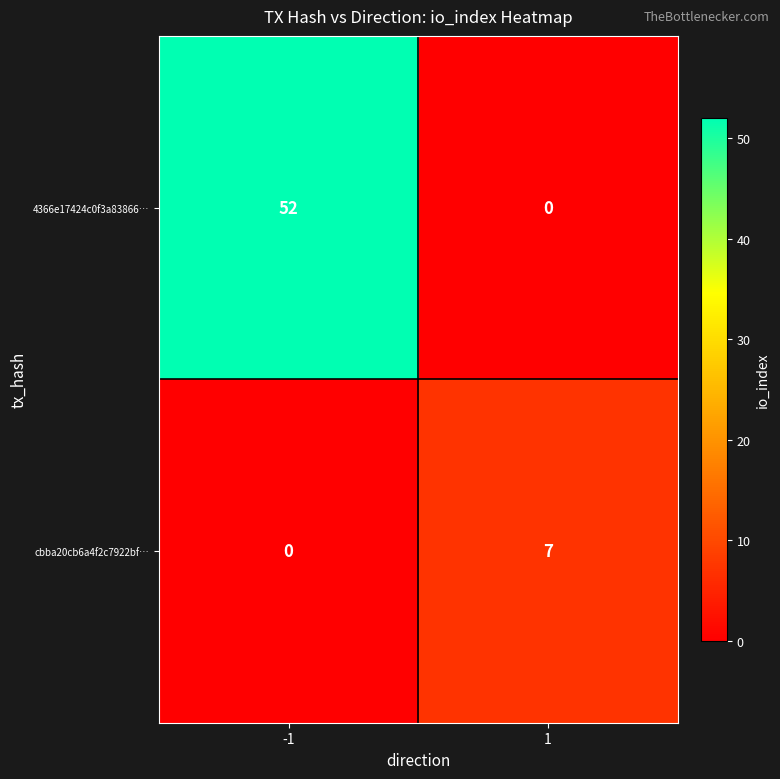

Is it true that cbba20cb6a4f2c7922bf… equals -2 at -1?

False